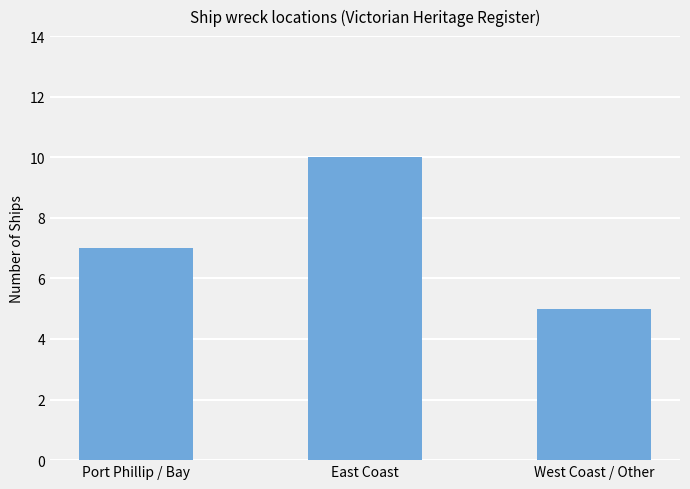

Rank the categories by value from highest to lowest.

East Coast, Port Phillip / Bay, West Coast / Other